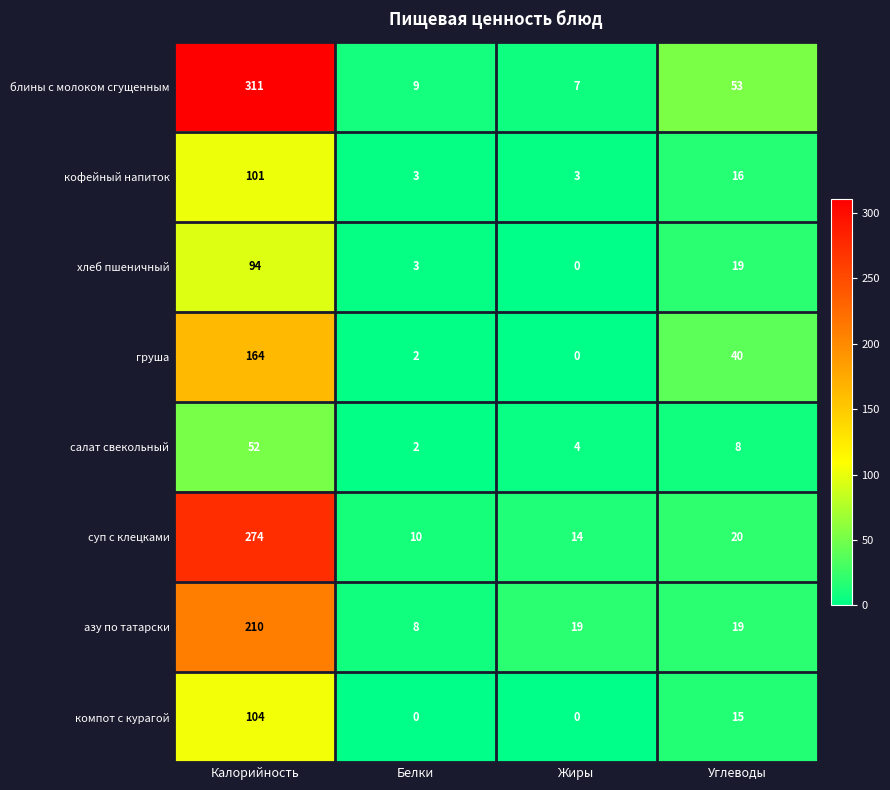

Where does the салат свекольный series first go above 8?

Калорийность